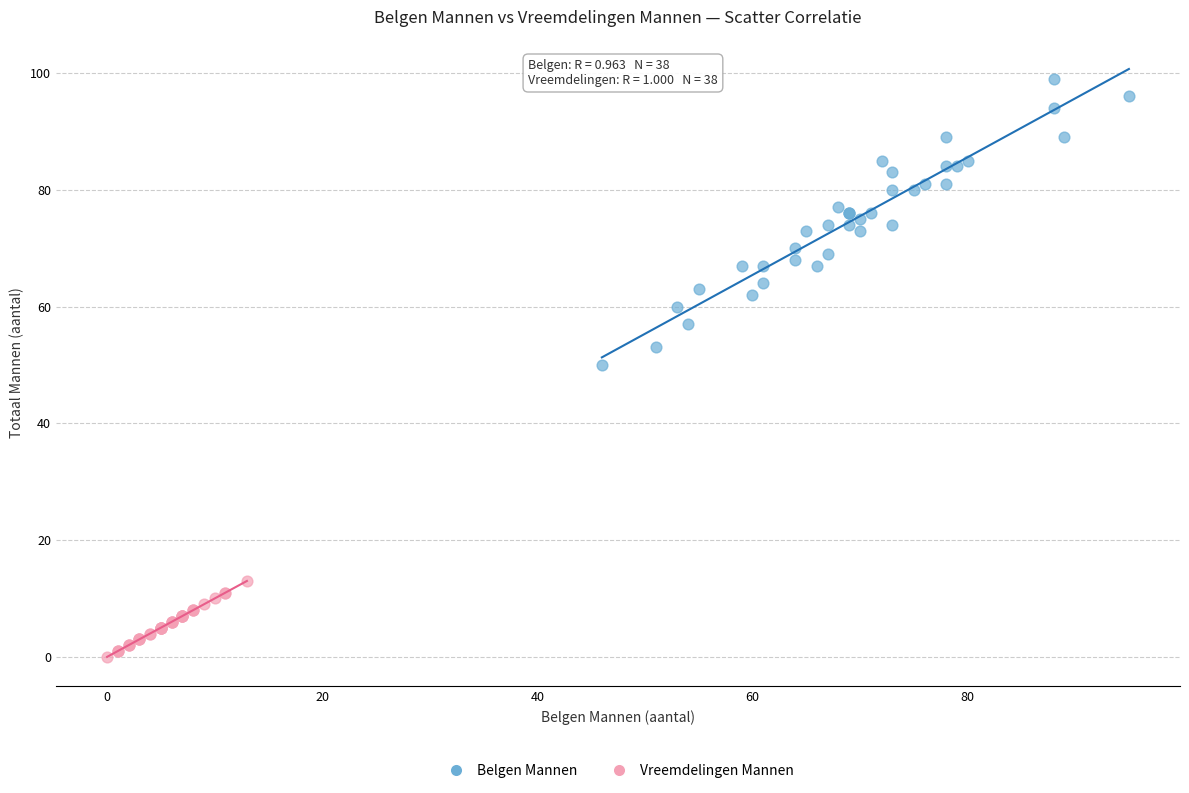

Which series has the widest spread of Y values?

Belgen Mannen